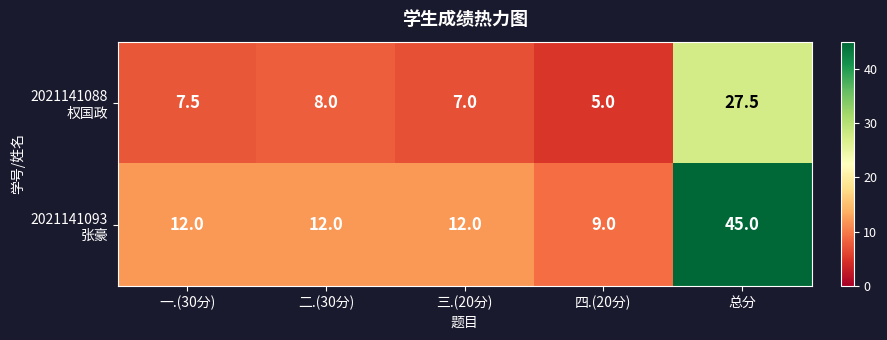

At how many categories does at least one series exceed 10?

4